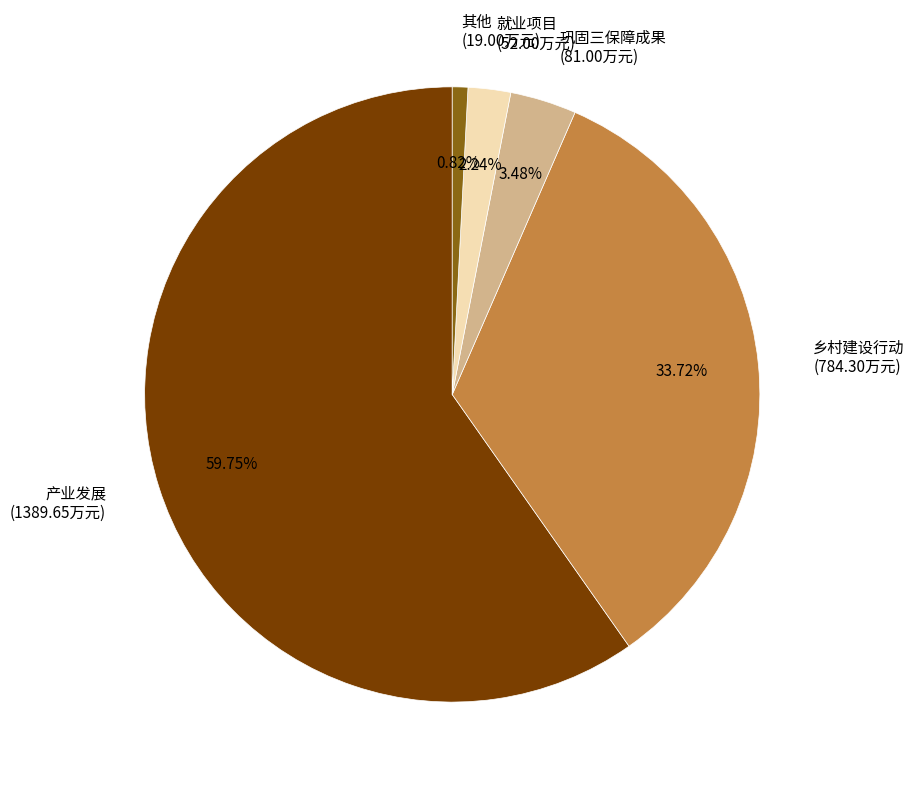

Which has a higher value, 产业发展 (1389.65万元) or 巩固三保障成果 (81.00万元)?

产业发展 (1389.65万元)